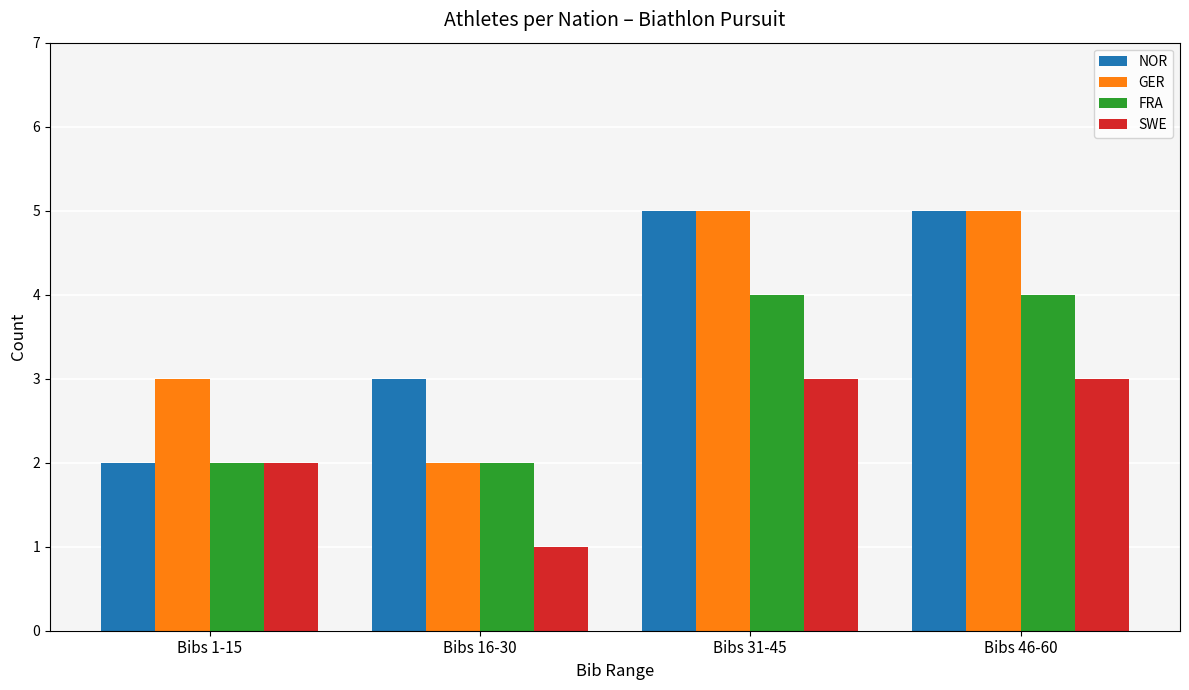

What is the difference between the maximum and minimum values in the NOR series?

3